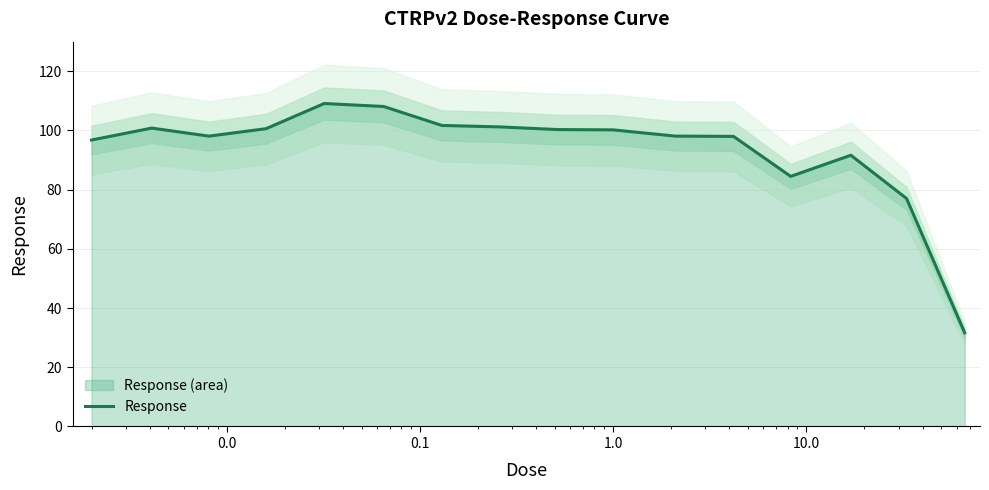

Reading left to right, extract all data points from this chart.

96.8	100.8	98.1	100.6	109.1	108.1	101.7	101.2	100.3	100.2	98.1	98.0	84.5	91.6	77.0	31.7